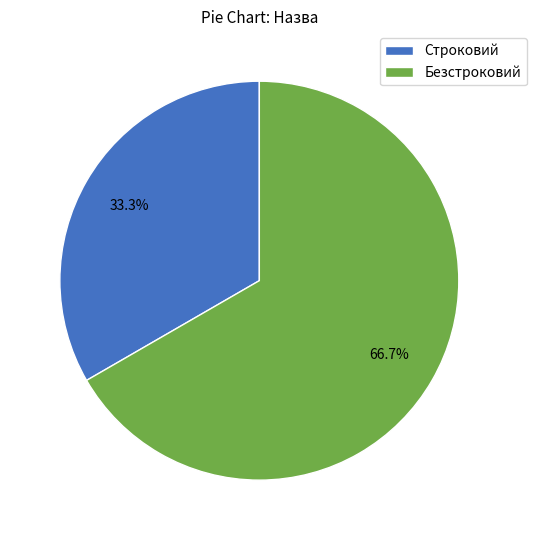

Approximately how many times larger is the value at Строковий compared to Безстроковий?

0.5